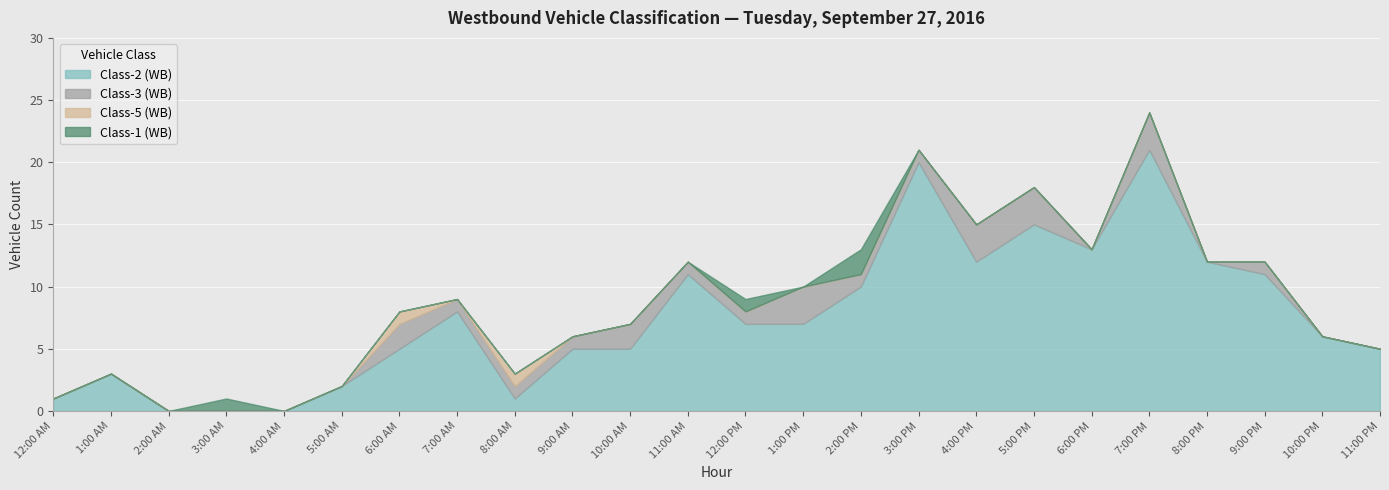

How many interior local valleys does the Class-2 (WB) series have?

3